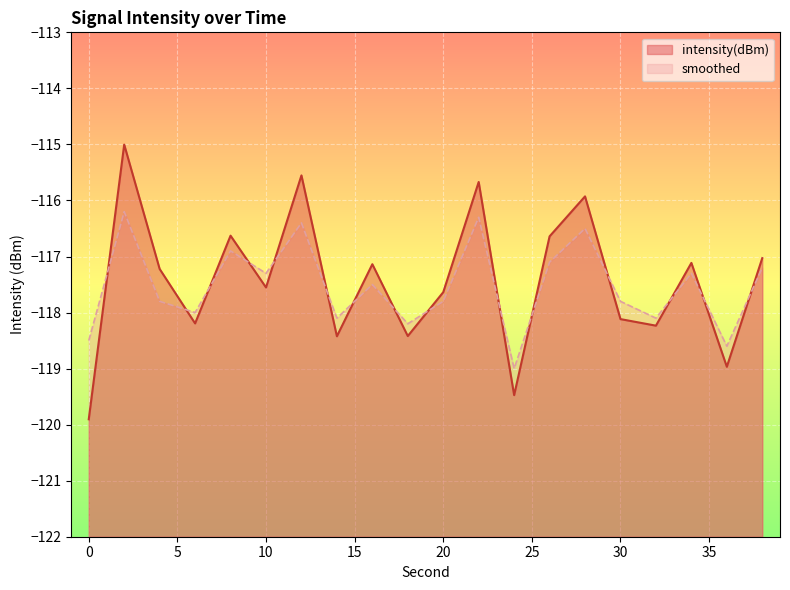

Reading left to right, list all the values displayed in this chart.

intensity(dBm): -119.9	-115.0	-117.2	-118.2	-116.6	-117.6	-115.6	-118.4	-117.1	-118.4	-117.6	-115.7	-119.5	-116.6	-115.9	-118.1	-118.2	-117.1	-119.0	-117.0
smoothed: -118.5	-116.2	-117.8	-118.0	-116.9	-117.3	-116.4	-118.1	-117.5	-118.2	-117.8	-116.3	-119.0	-117.1	-116.5	-117.8	-118.1	-117.3	-118.6	-117.2